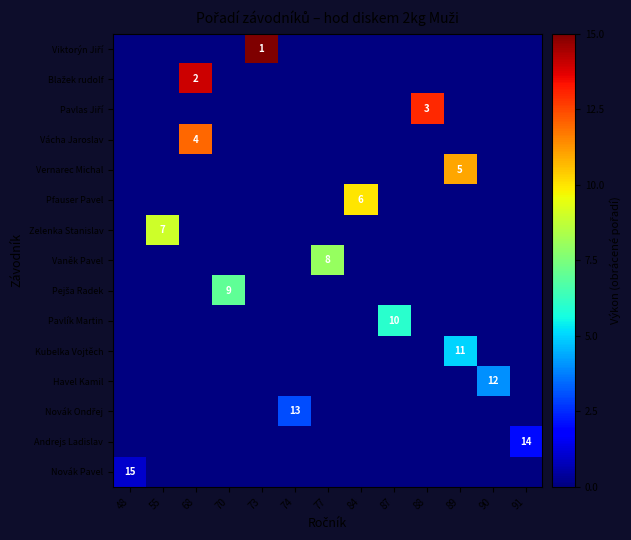

True or false: Pfauser Pavel has a value of 6 at 84.

True